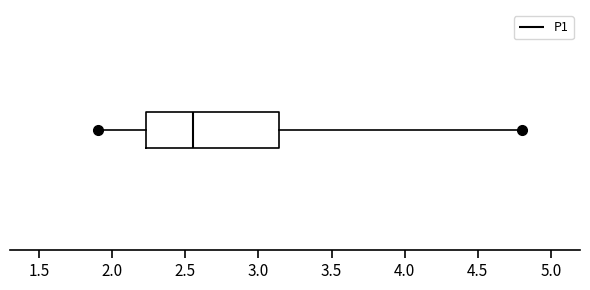

Transcribe this box plot: give where the median line is, the range the box spans, and where the two whiskers end, as read against the x-axis. The values are not printed on the chart, so give them approximately, as read against the axis.

median 2.55, box 2.25 to 3.15, whiskers 1.90 to 4.80